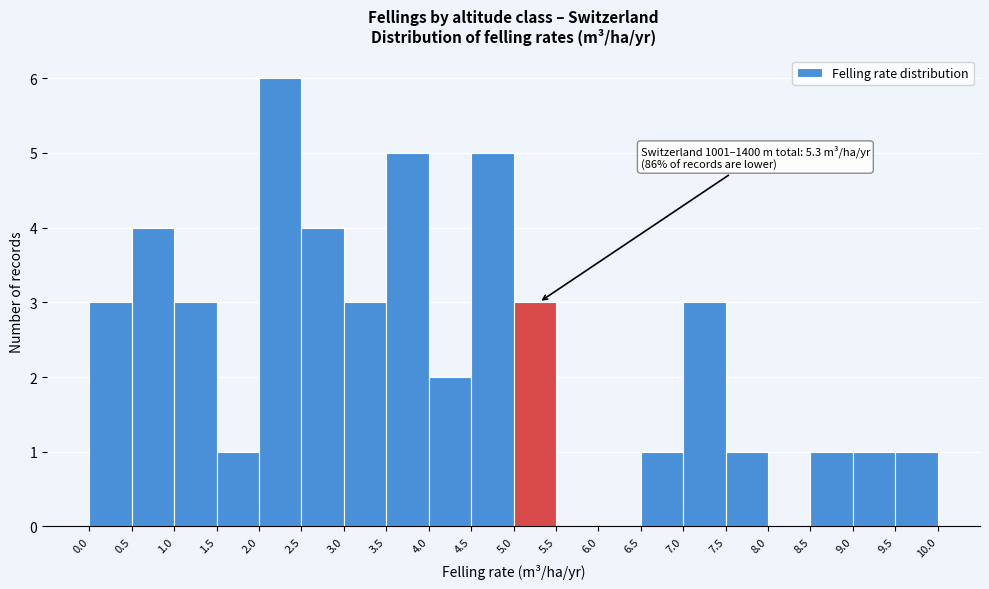

Over which range of the x-axis is the bar tallest?

2.0 to 2.5